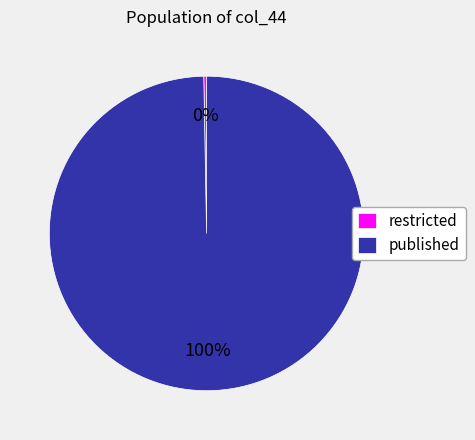

Is the sum of restricted and published greater than half?

Yes